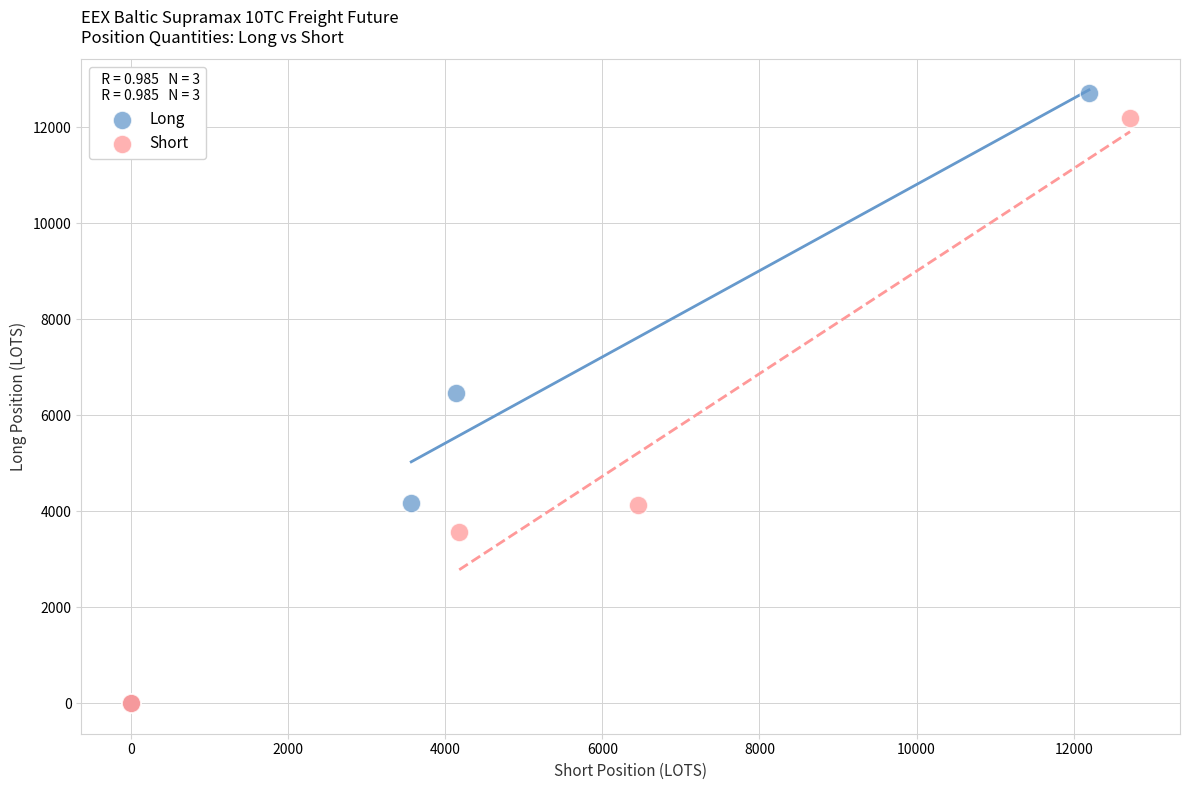

Which series has the widest spread of Y values?

Long